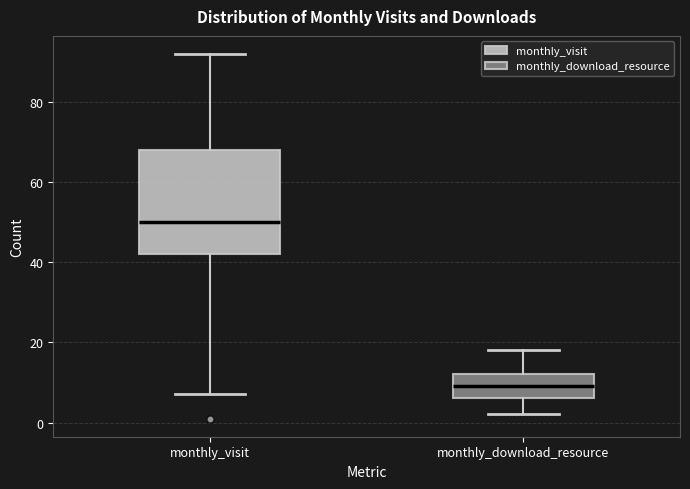

Reading left to right, transcribe this box plot: for each box, give where its median line is, the range the box spans, and where its two whiskers end, as read against the y-axis. The values are not printed on the chart, so give them approximately, as read against the axis.

monthly_visit: median 50, box 42 to 68, whiskers 8 to 92
monthly_download_resource: median 10, box 6 to 12, whiskers 2 to 18